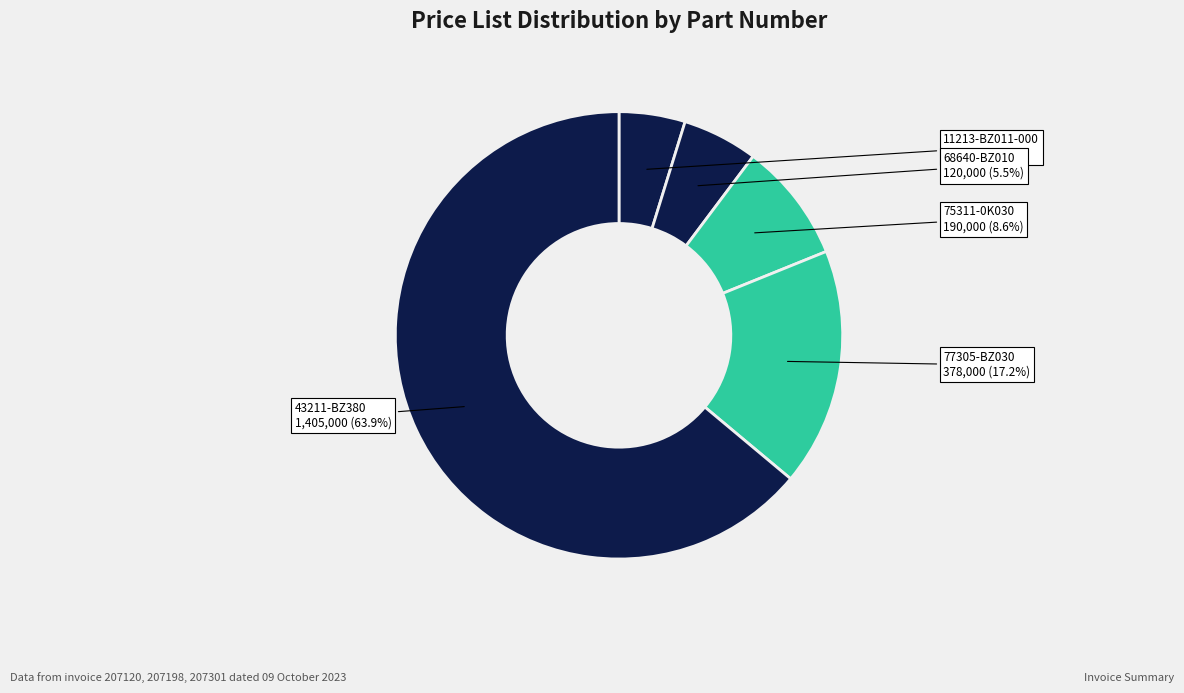

To the nearest percent, what is the difference between the largest and smallest slice percentages?

59%